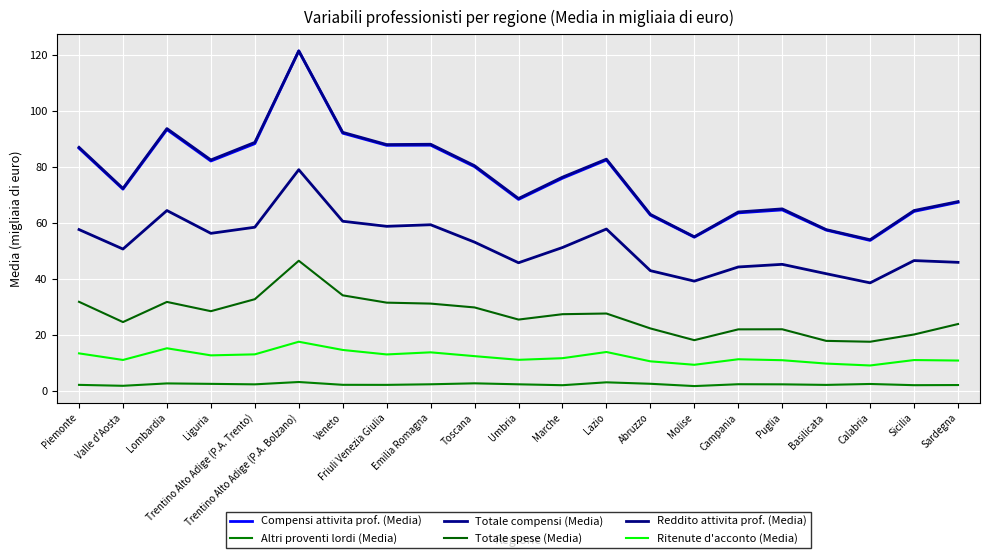

What is the greatest value displayed?

121.4